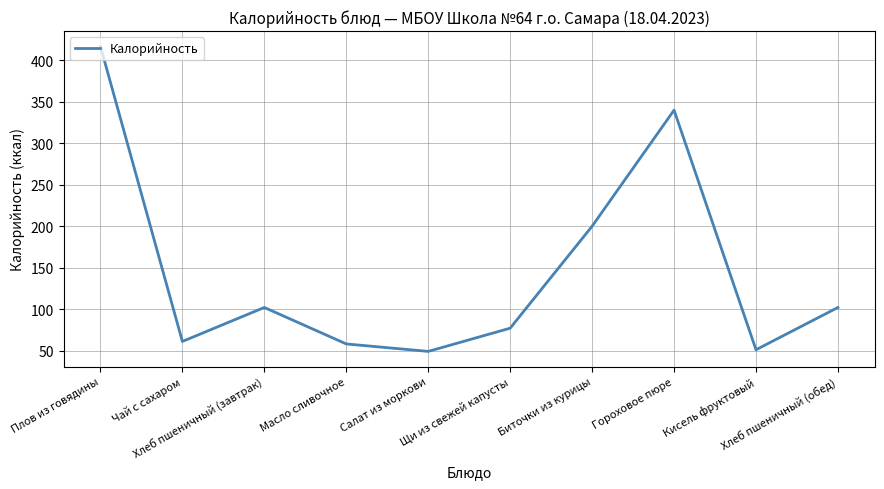

What is the difference between the maximum and minimum values?

368